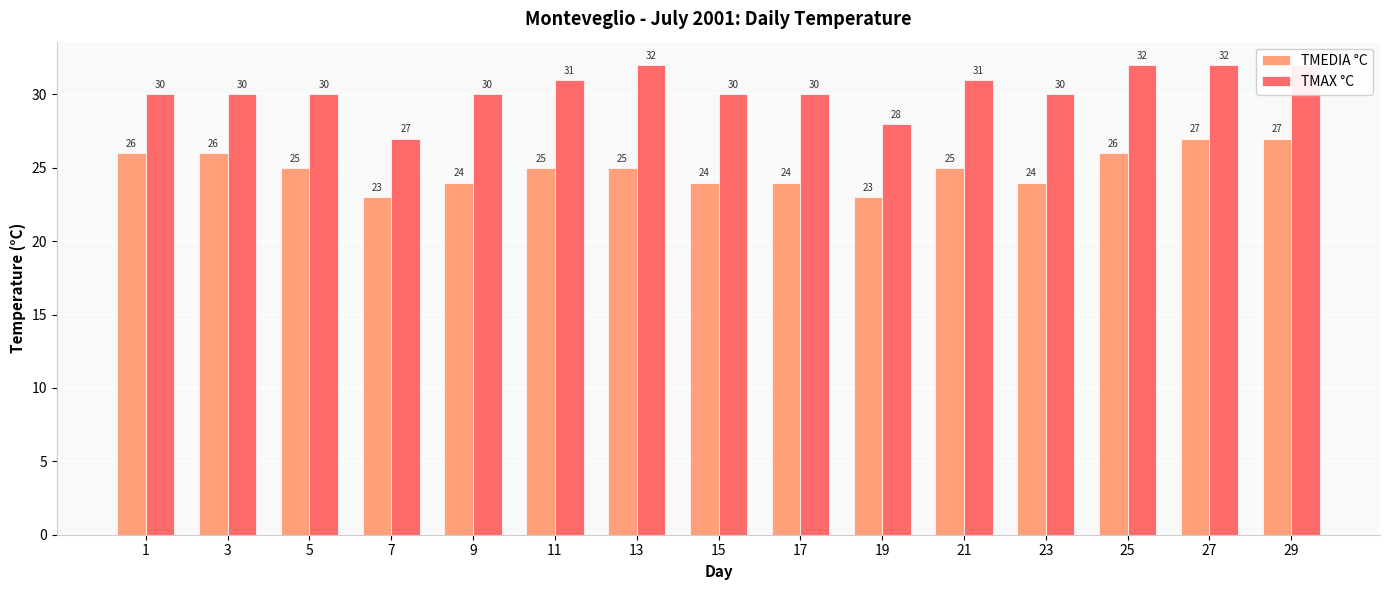

What is the total value across all series at 27?

59